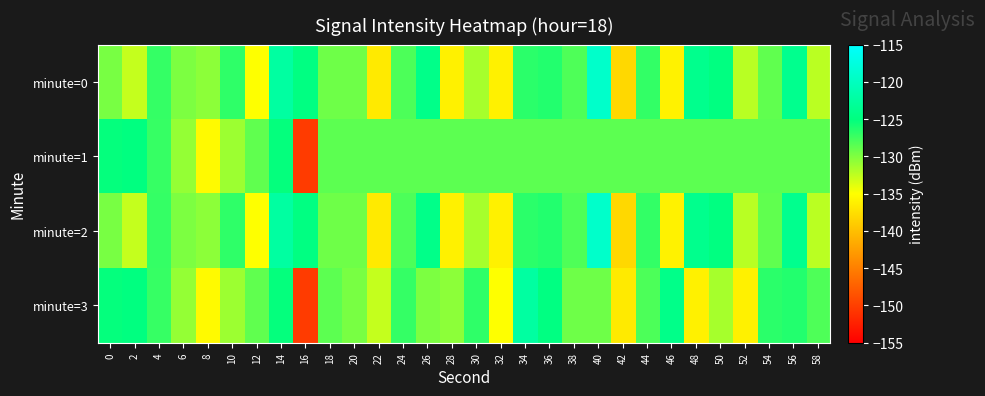

Reading left to right, transcribe all the data shown in this chart.

minute=0: 0=-129.8	2=-132.7	4=-127.1	6=-129.9	8=-130.5	10=-126.8	12=-134.9	14=-122.4	16=-124.8	18=-129.3	20=-129.4	22=-136.6	24=-128.0	26=-124.2	28=-136.1	30=-131.6	32=-136.1	34=-126.7	36=-126.3	38=-128.1	40=-119.2	42=-138.0	44=-127.0	46=-136.0	48=-123.9	50=-124.9	52=-132.3	54=-128.8	56=-123.9	58=-132.3
minute=1: 0=-125.2	2=-124.9	4=-127.1	6=-130.8	8=-135.4	10=-131.1	12=-128.8	14=-125.2	16=-150.2	18=-128.6	20=-128.6	22=-128.6	24=-128.6	26=-128.6	28=-128.6	30=-128.6	32=-128.6	34=-128.6	36=-128.6	38=-128.6	40=-128.6	42=-128.6	44=-128.6	46=-128.6	48=-128.6	50=-128.6	52=-128.6	54=-128.6	56=-128.6	58=-128.6
minute=2: 0=-129.8	2=-132.7	4=-127.1	6=-129.9	8=-130.5	10=-126.8	12=-134.9	14=-122.4	16=-124.8	18=-129.3	20=-129.4	22=-136.6	24=-128.0	26=-124.2	28=-136.1	30=-131.6	32=-136.1	34=-126.7	36=-126.3	38=-128.1	40=-119.2	42=-138.0	44=-127.0	46=-136.0	48=-123.9	50=-124.9	52=-132.3	54=-128.8	56=-123.9	58=-132.3
minute=3: 0=-125.2	2=-124.9	4=-127.1	6=-130.8	8=-135.4	10=-131.1	12=-128.8	14=-125.2	16=-150.2	18=-128.6	20=-129.8	22=-132.7	24=-127.1	26=-129.9	28=-130.5	30=-126.8	32=-134.9	34=-122.4	36=-124.8	38=-129.3	40=-129.4	42=-136.6	44=-128.0	46=-124.2	48=-136.1	50=-131.6	52=-136.1	54=-126.7	56=-126.3	58=-128.1